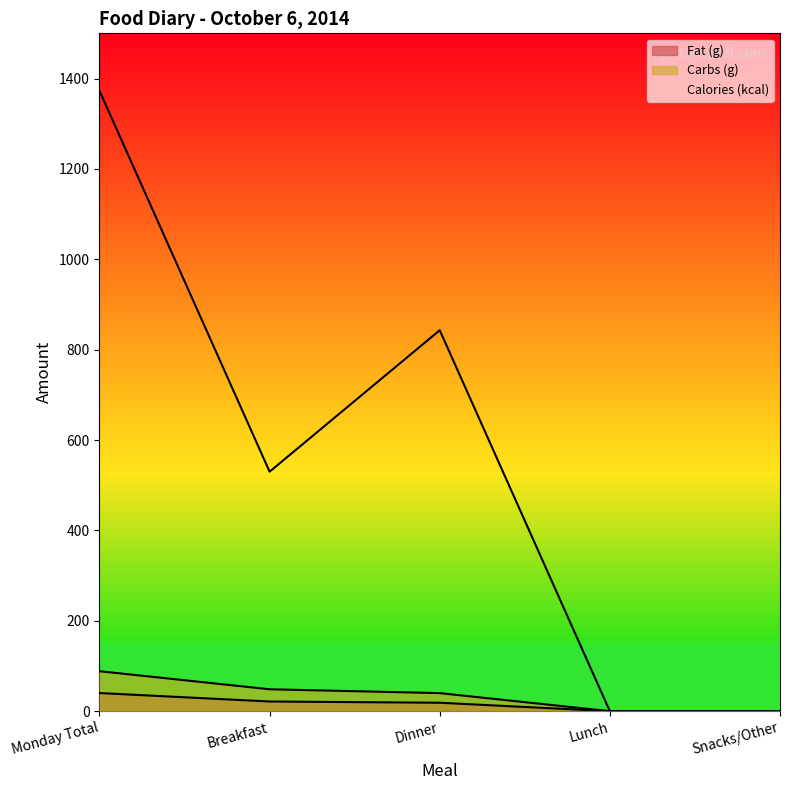

What is the difference between the maximum and minimum values in the Fat (g) series?

40.2